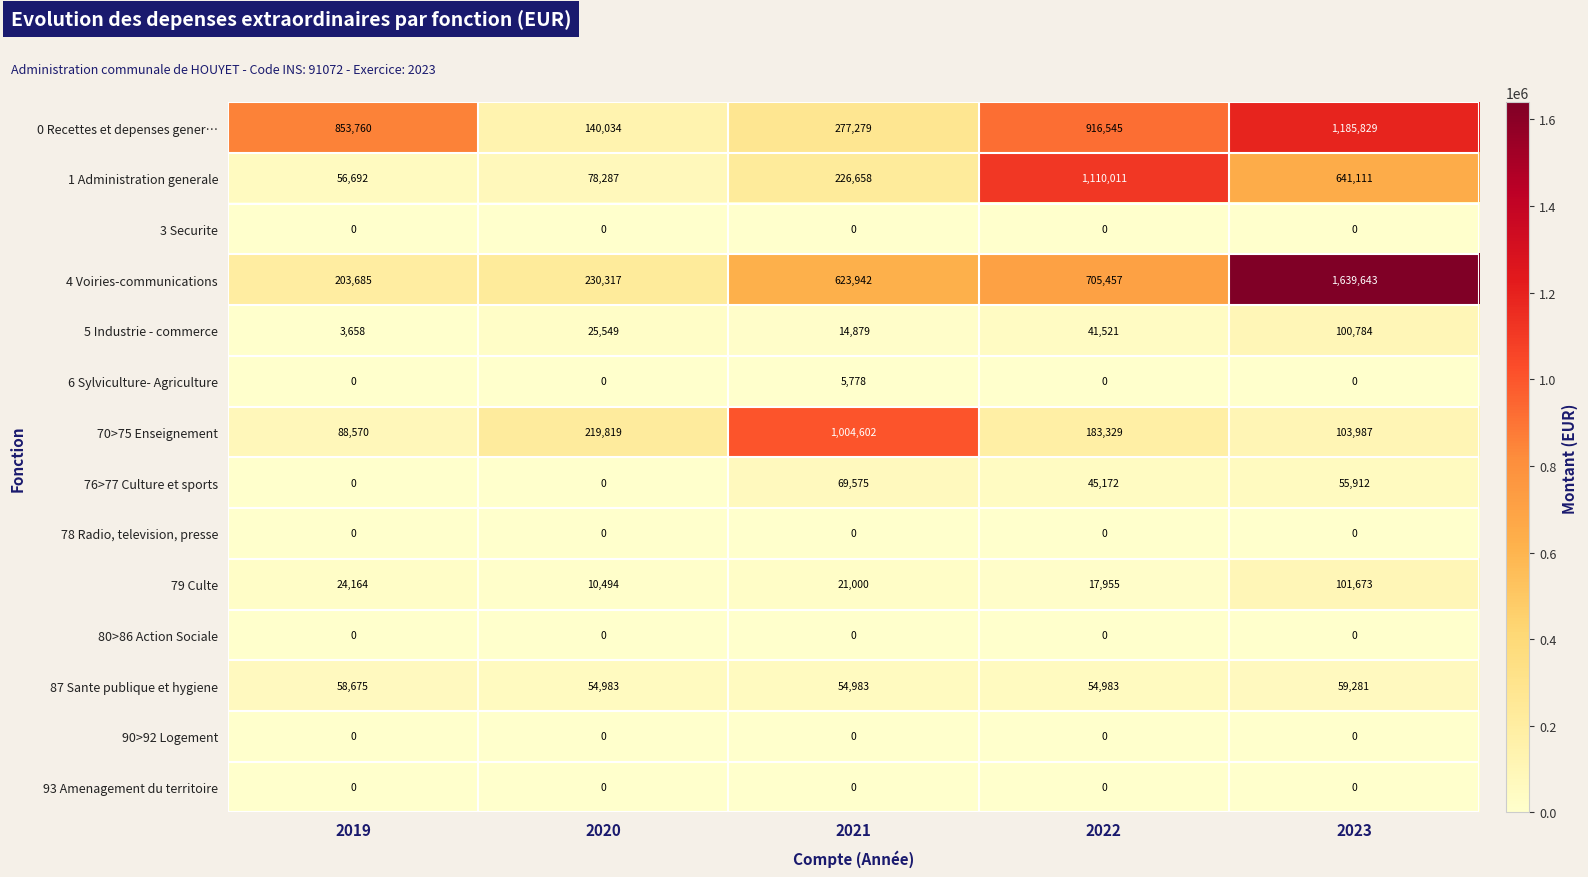

The value of 76>77 Culture et sports at 2021 is 69575. True or false?

True